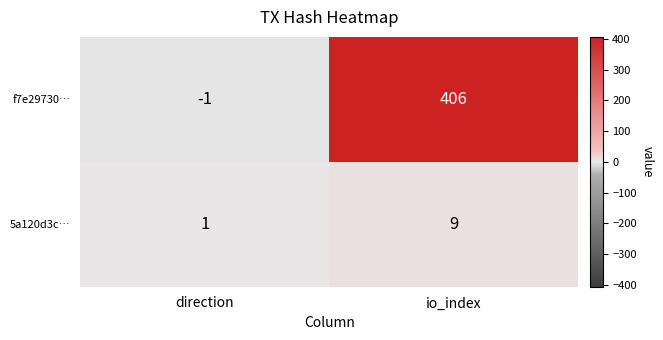

Rank the series at direction from lowest to highest value.

f7e29730…, 5a120d3c…